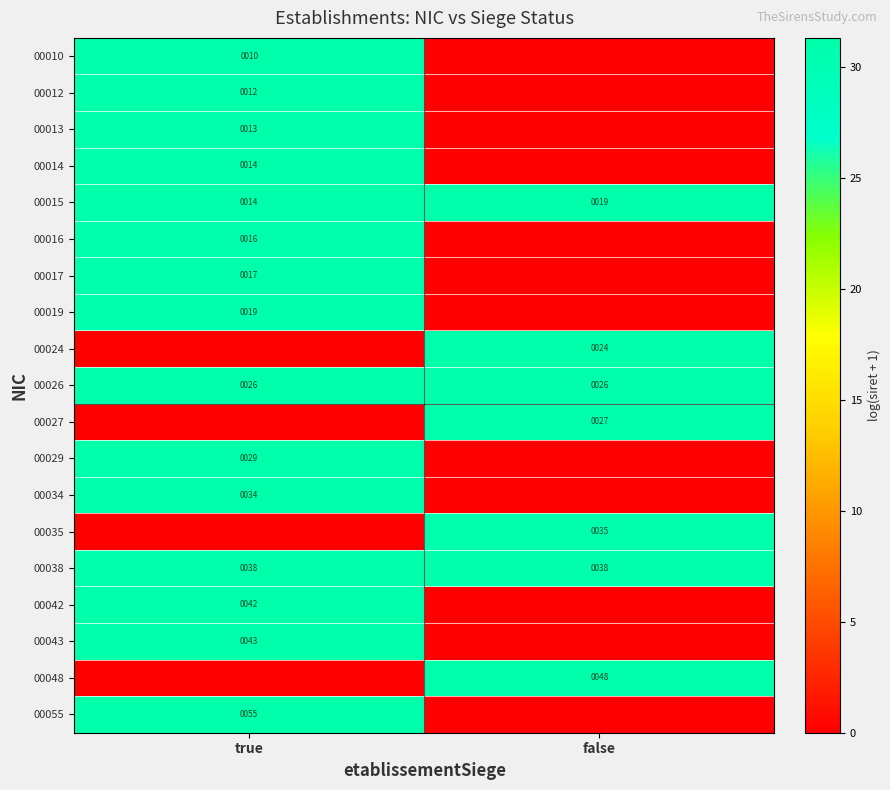

What is the total value across all series at false?

217.2